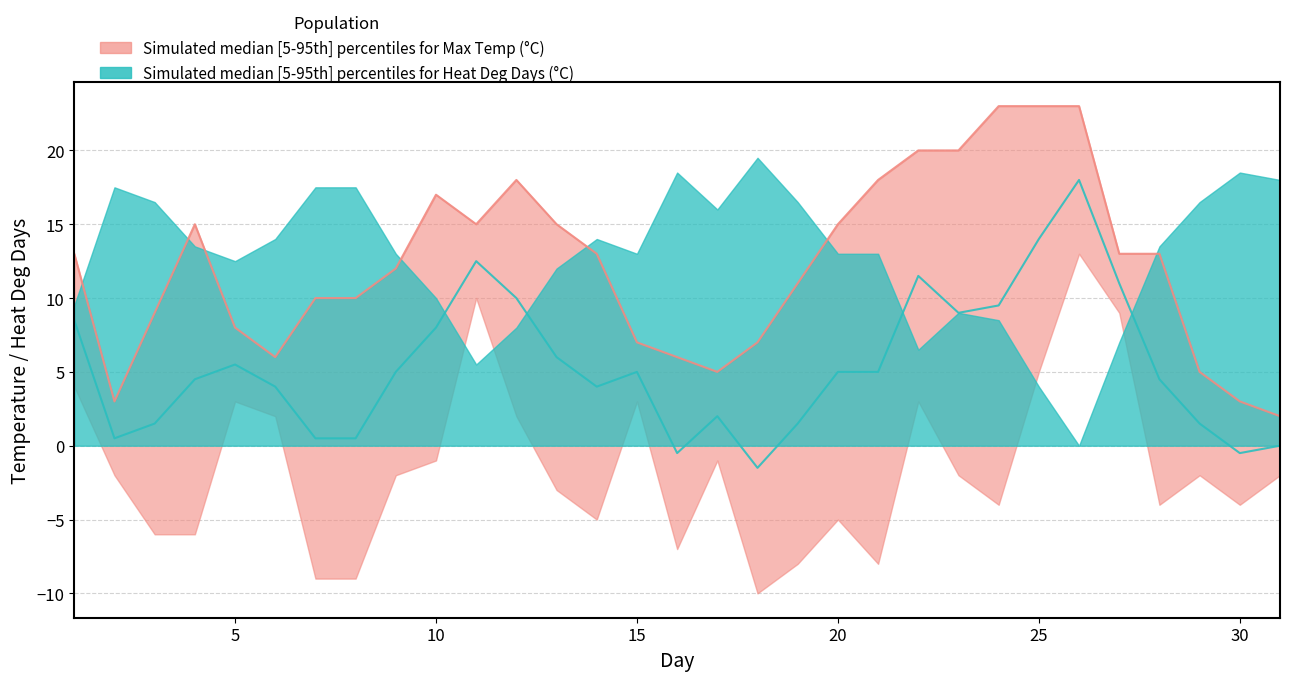

True or false: Heat Deg Days (upper) and Max Temp (median) cross at least once.

True